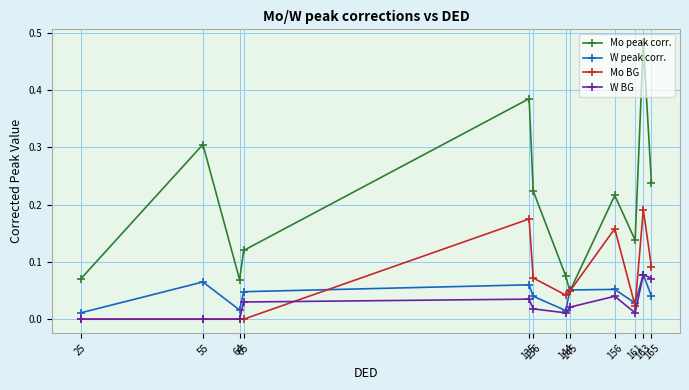

At how many categories does at least one series exceed 0?

12